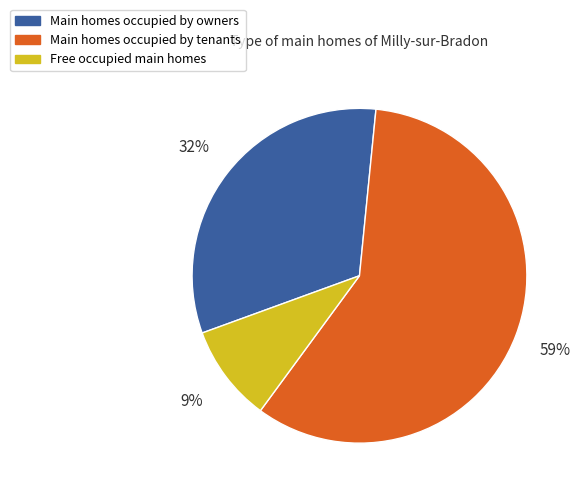

Is there any slice that represents more than half of the pie?

Yes